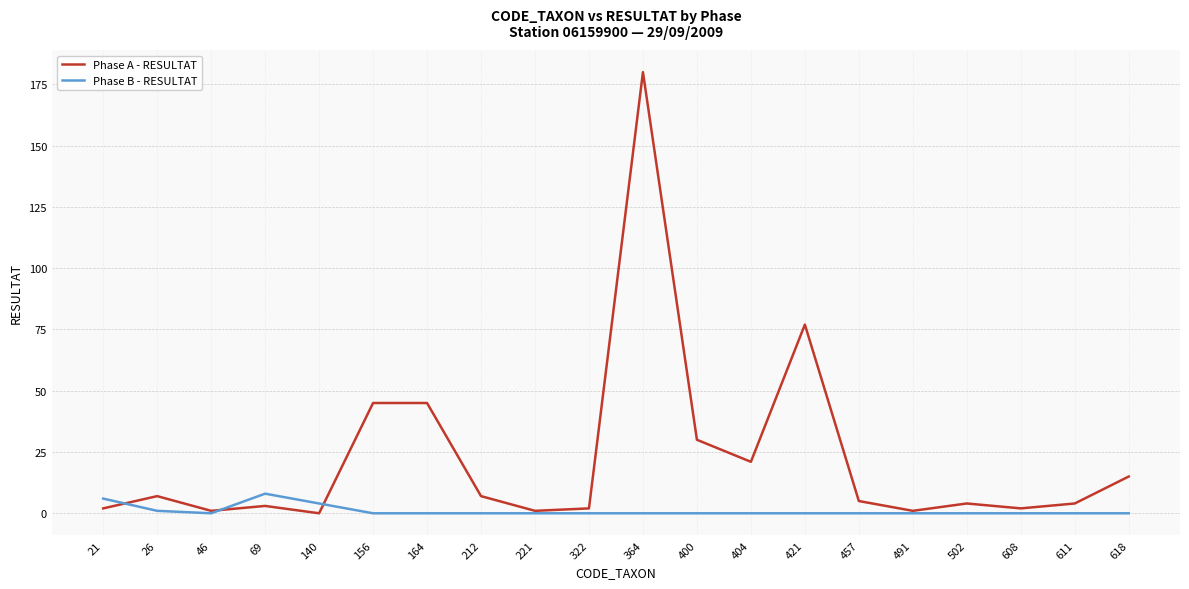

Where is the first local maximum for Phase A - RESULTAT?

26